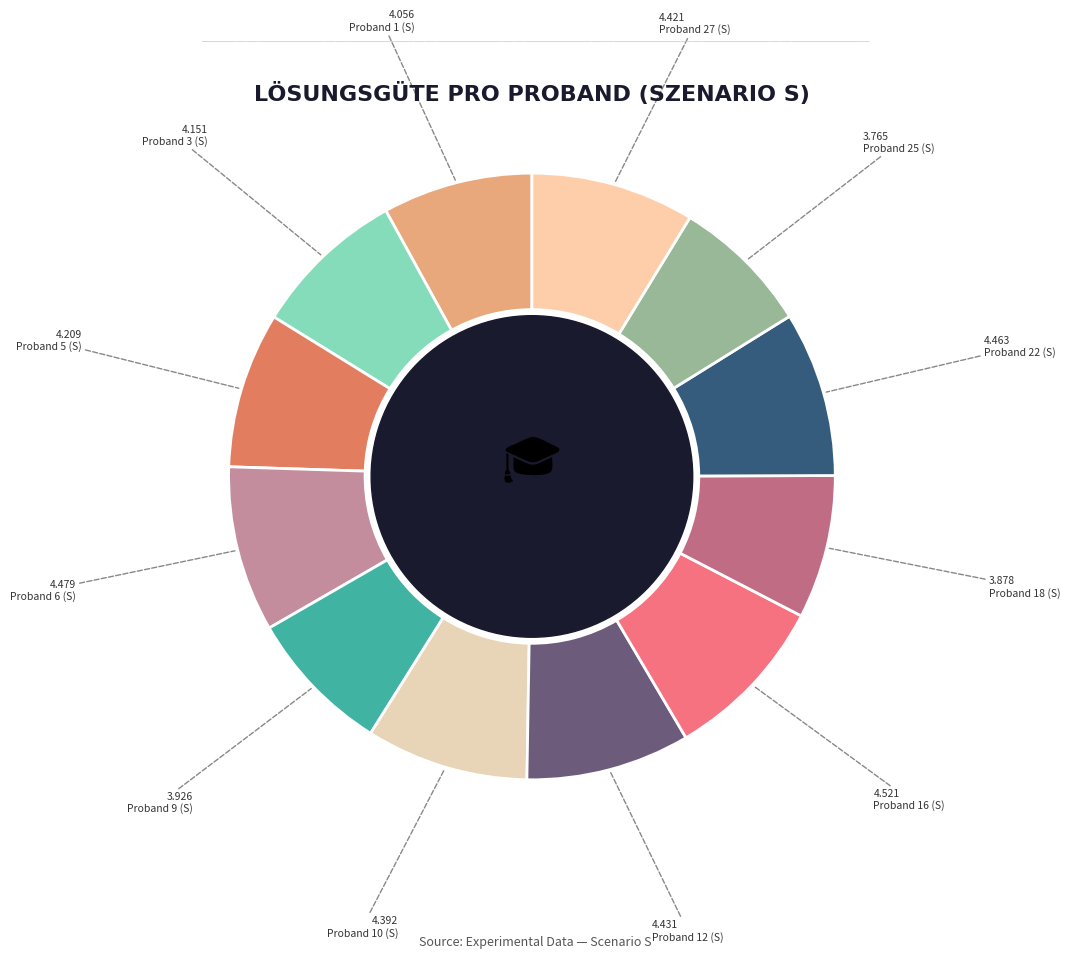

How many segments does this pie chart have?

12